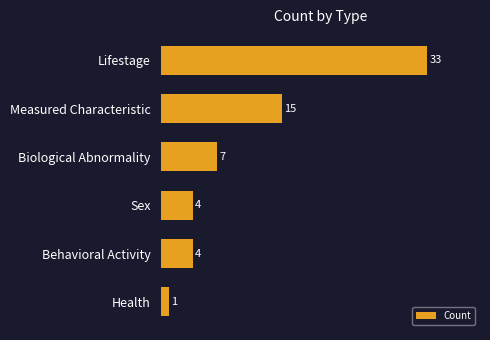

Between Sex and Measured Characteristic, which is larger?

Measured Characteristic